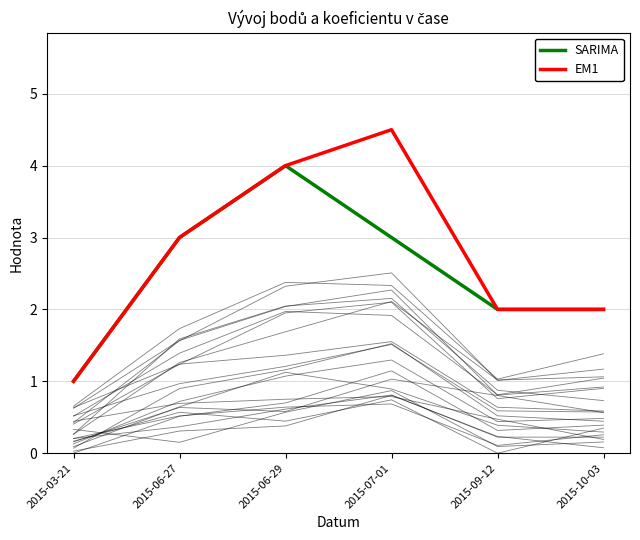

True or false: EM1 has more than 2 points higher than both neighbors.

False